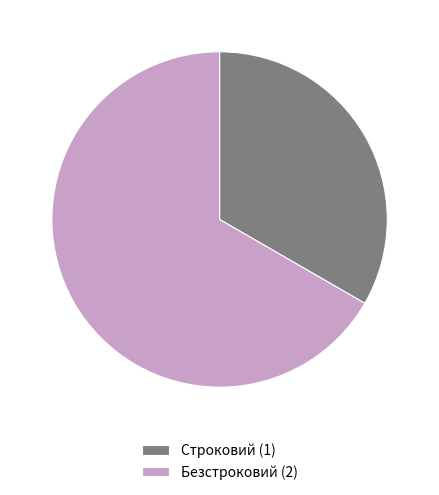

Combined, do Безстроковий and Строковий account for over 50%?

Yes